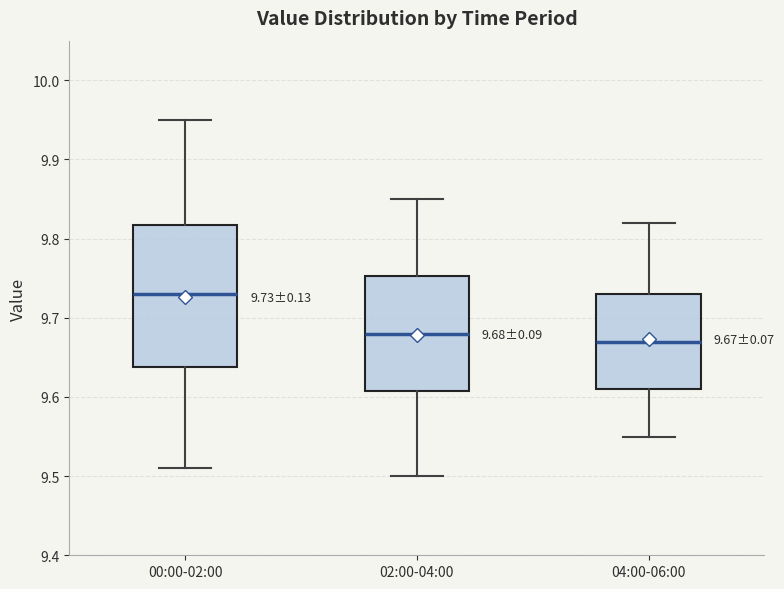

Which box is the tallest, from its lower edge to its upper edge?

00:00-02:00